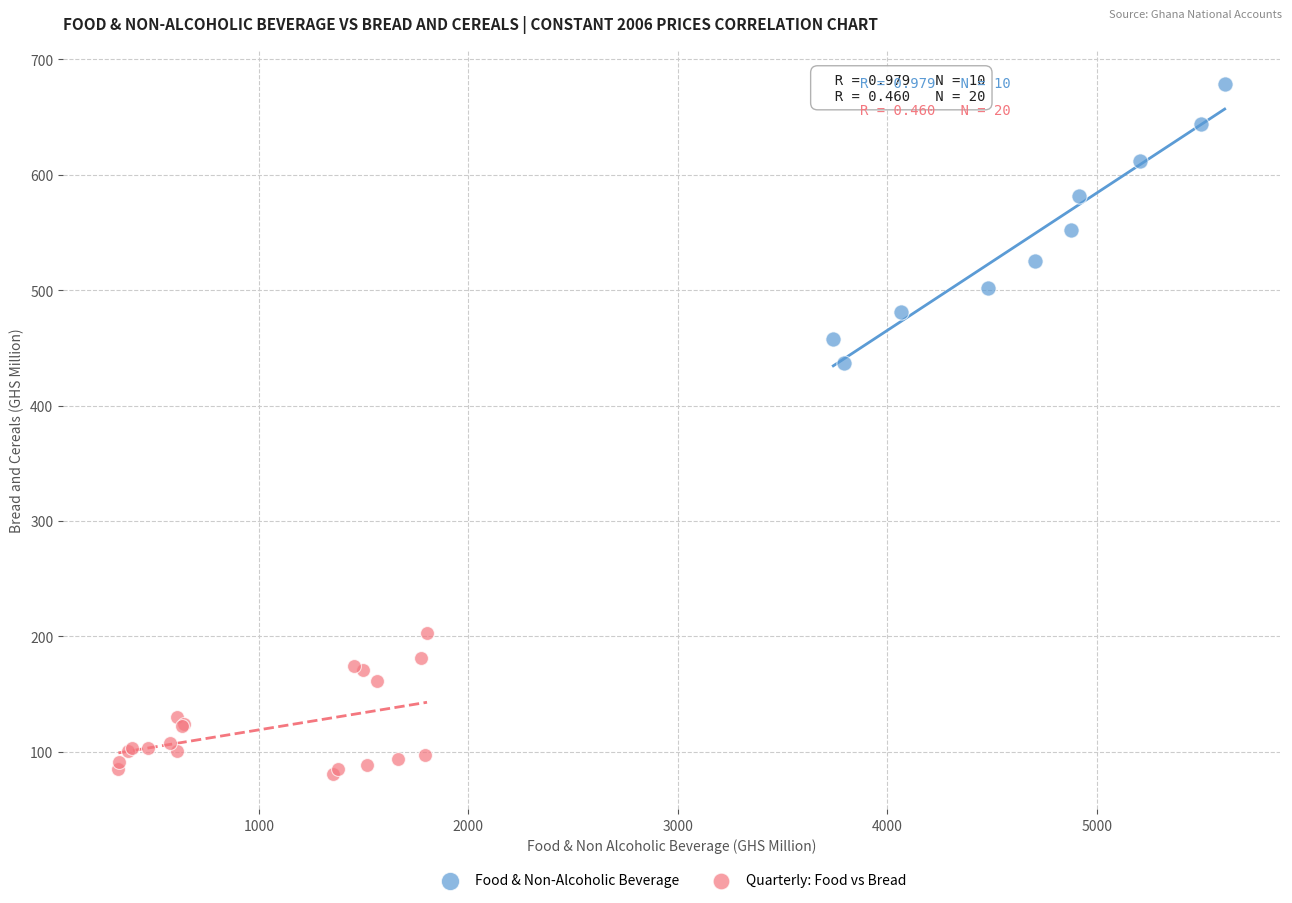

Which series has the largest Y range (max minus min)?

Food & Non-Alcoholic Beverage